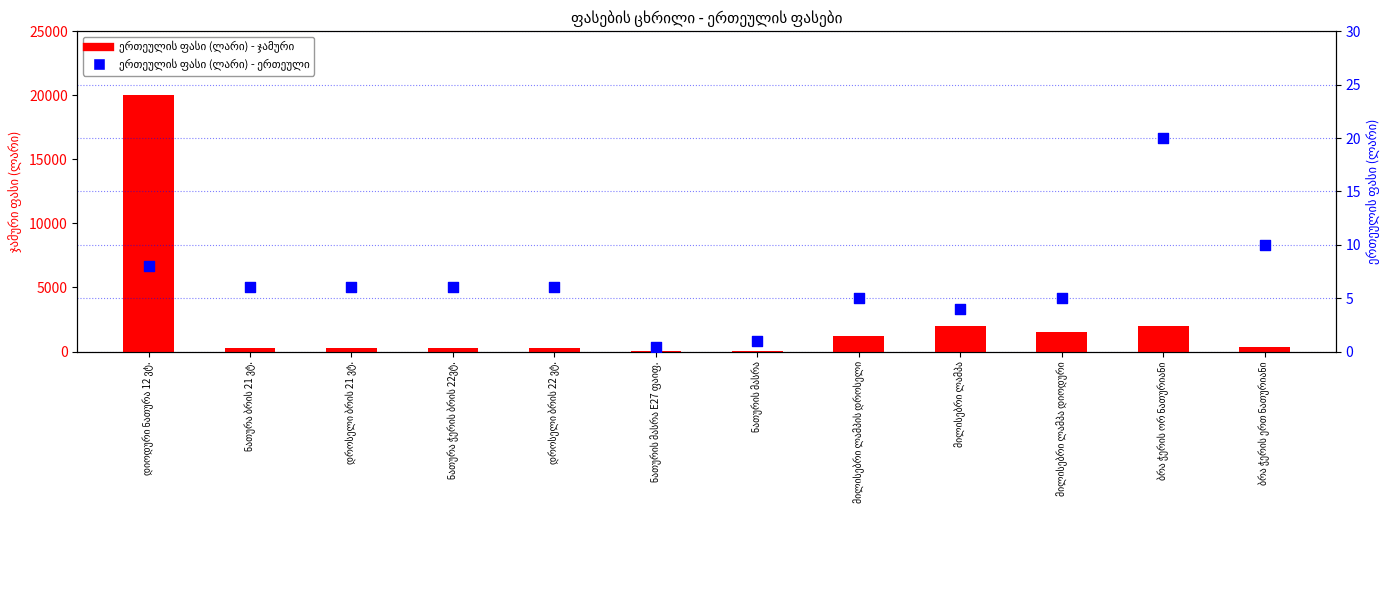

What are all the series names shown in the legend?

ერთეულის ფასი (ლარი) - ჯამური, ერთეულის ფასი (ლარი) - ერთეული